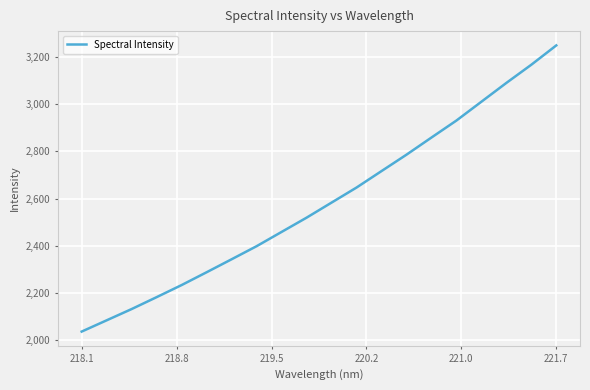

What is the greatest value displayed?

3247.9